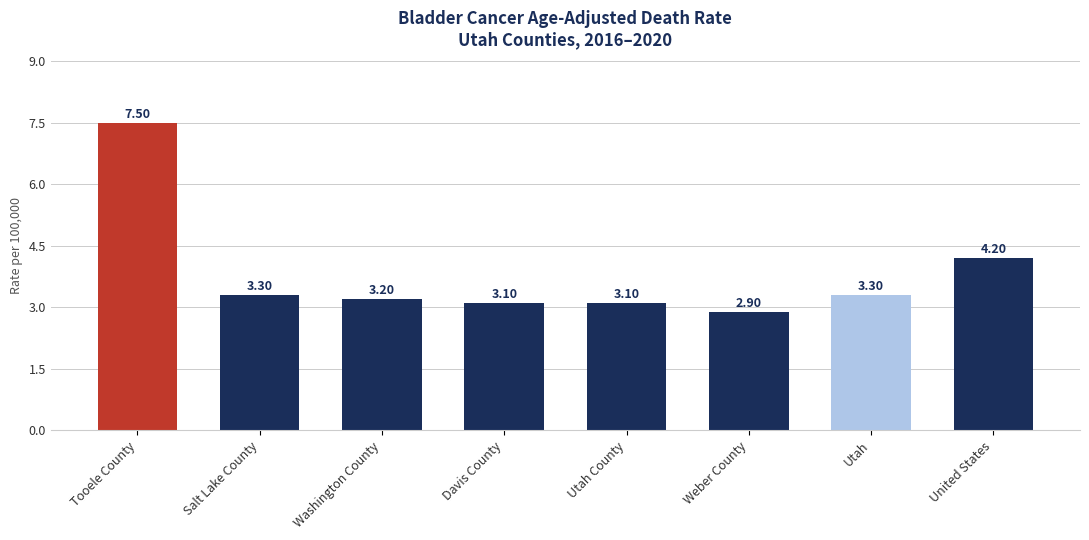

Reading left to right, extract all data points from this chart.

7.5	3.3	3.2	3.1	3.1	2.9	3.3	4.2